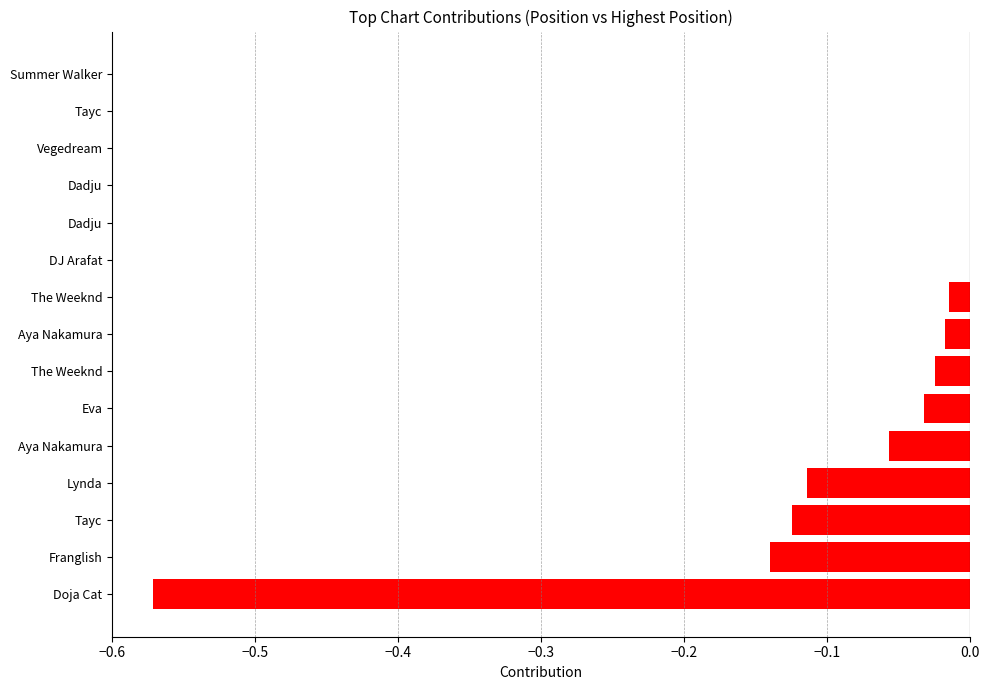

Count the number of categories in the chart.

15